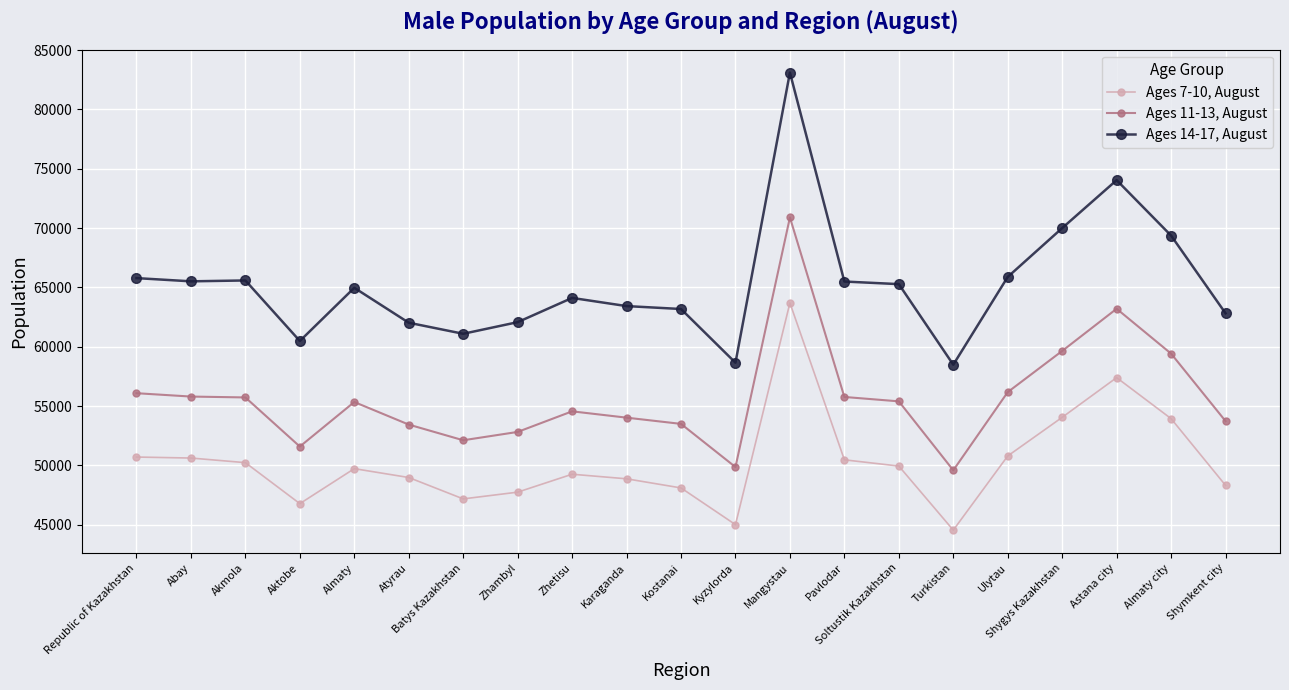

The value of Ages 14-17, August at Republic of Kazakhstan is 65787. True or false?

True